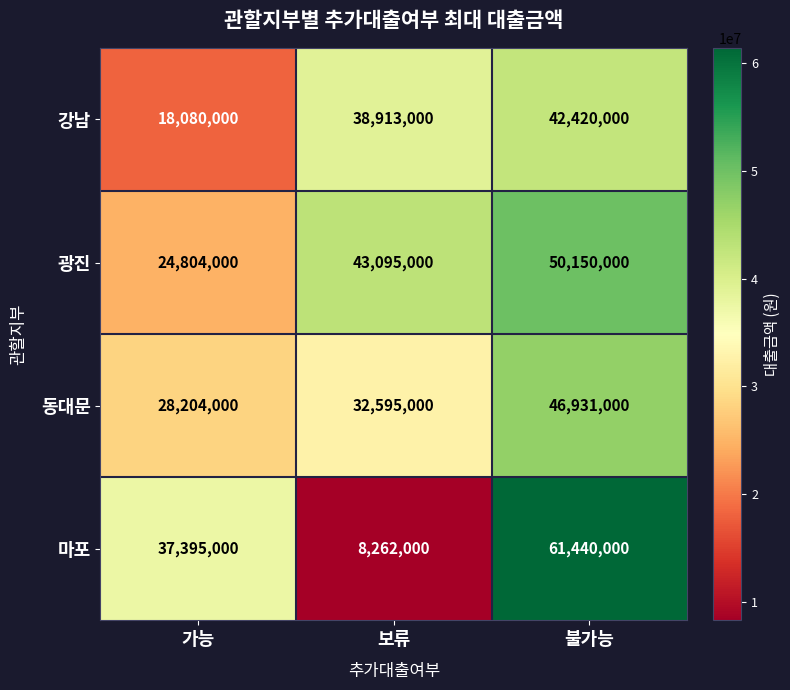

What is the total value across all series at 불가능?

200941000